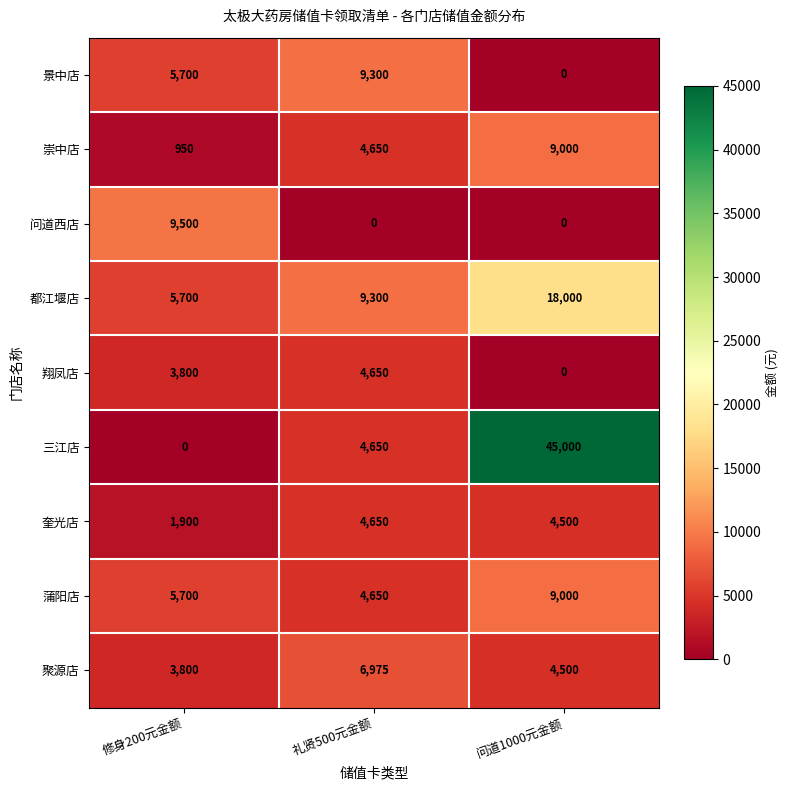

How many categories are shown in the chart?

3